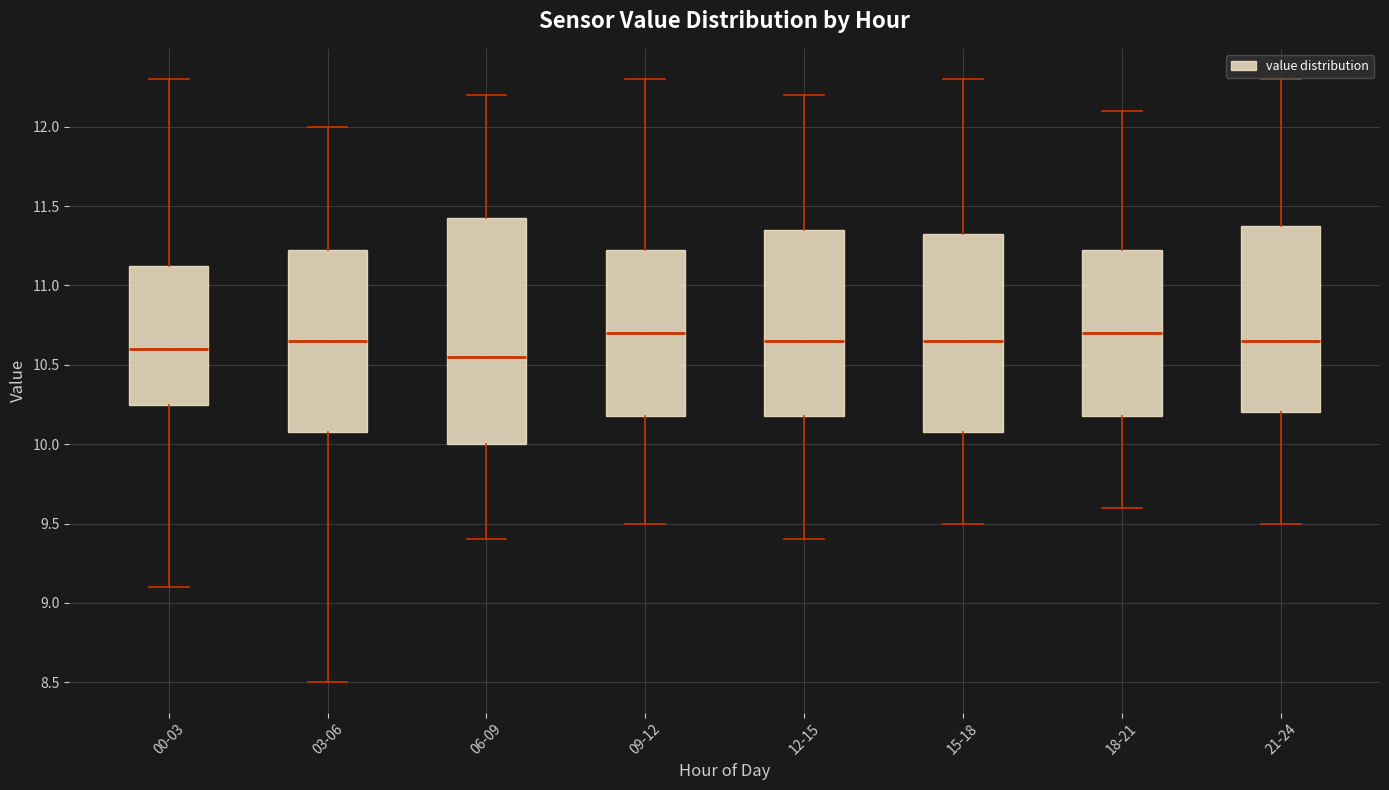

Reading left to right, transcribe this box plot: for each box, give where its median line is, the range the box spans, and where its two whiskers end, as read against the y-axis. The values are not printed on the chart, so give them approximately, as read against the axis.

00-03: median 10.60, box 10.25 to 11.15, whiskers 9.10 to 12.30
03-06: median 10.65, box 10.10 to 11.25, whiskers 8.50 to 12.00
06-09: median 10.55, box 10.00 to 11.45, whiskers 9.40 to 12.20
09-12: median 10.70, box 10.20 to 11.25, whiskers 9.50 to 12.30
12-15: median 10.65, box 10.20 to 11.35, whiskers 9.40 to 12.20
15-18: median 10.65, box 10.10 to 11.35, whiskers 9.50 to 12.30
18-21: median 10.70, box 10.20 to 11.25, whiskers 9.60 to 12.10
21-24: median 10.65, box 10.20 to 11.40, whiskers 9.50 to 12.30